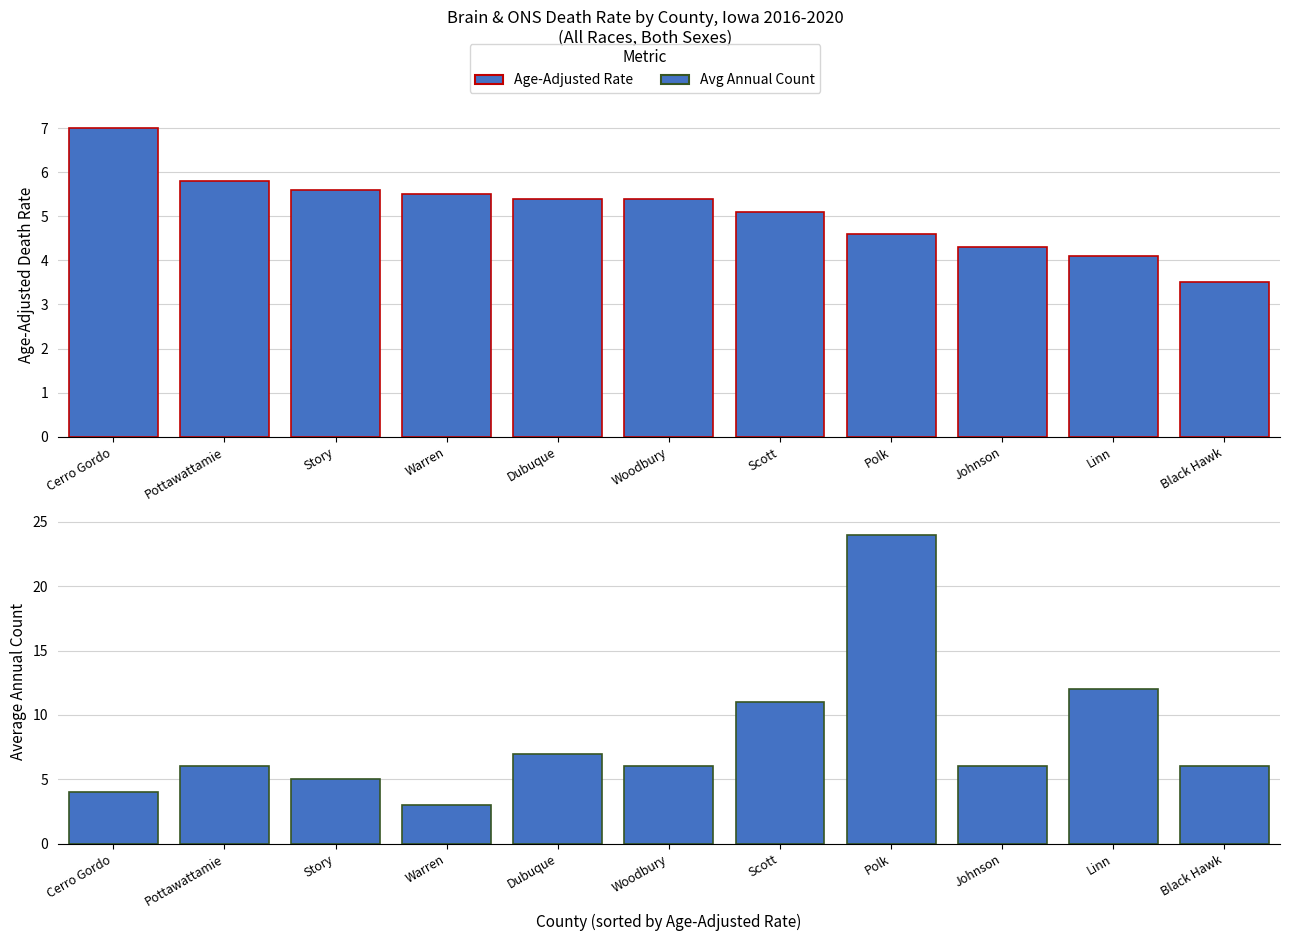

How many distinct data groups are displayed?

2